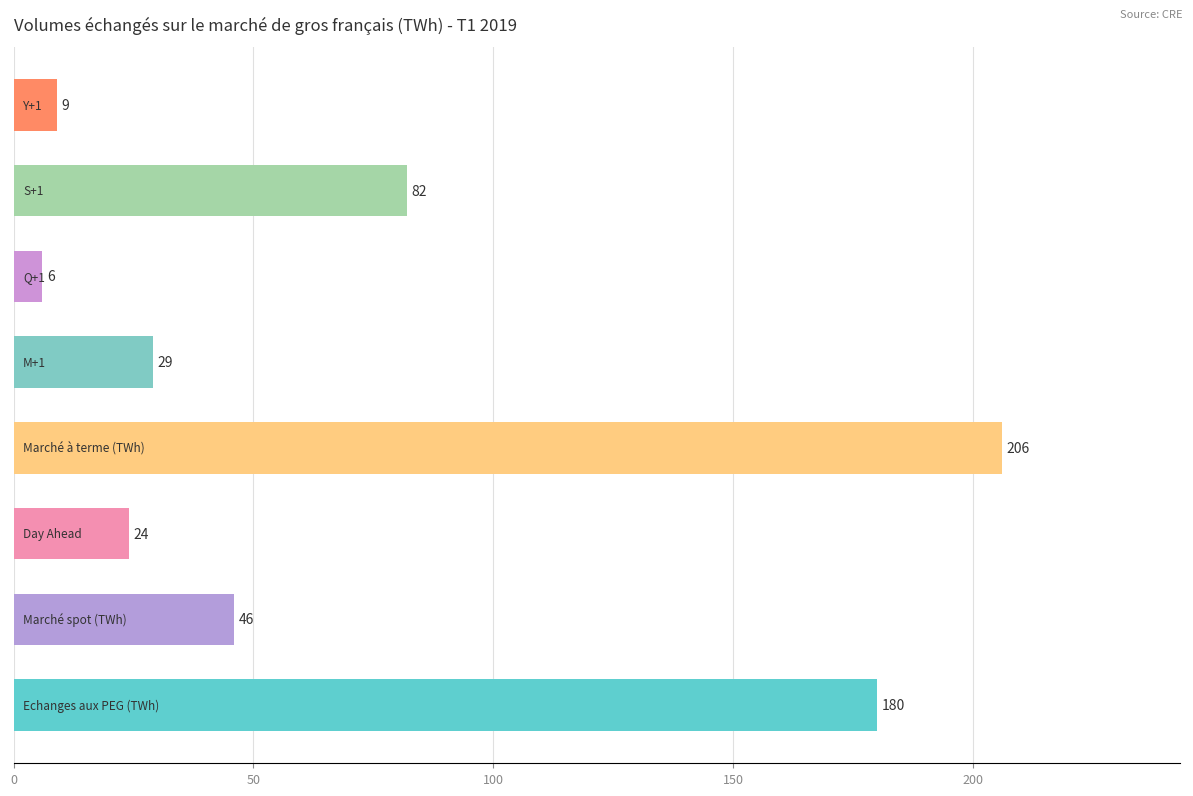

What is the difference between the maximum and minimum values?

200